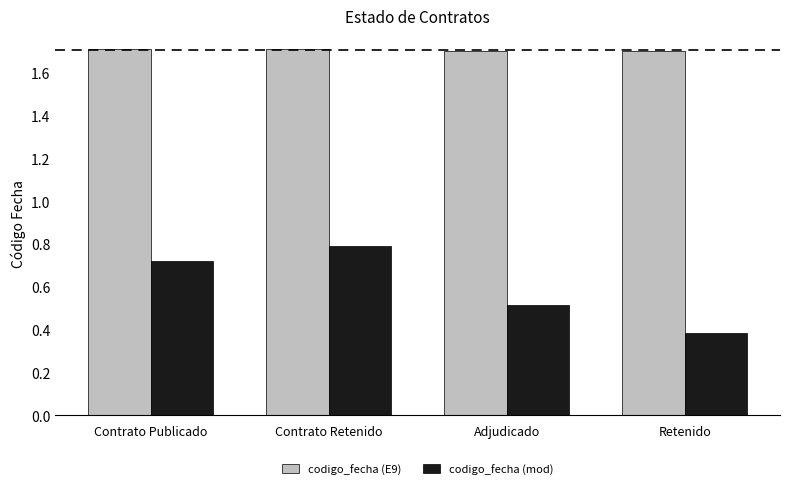

Which series has the widest spread of values?

codigo_fecha (mod)